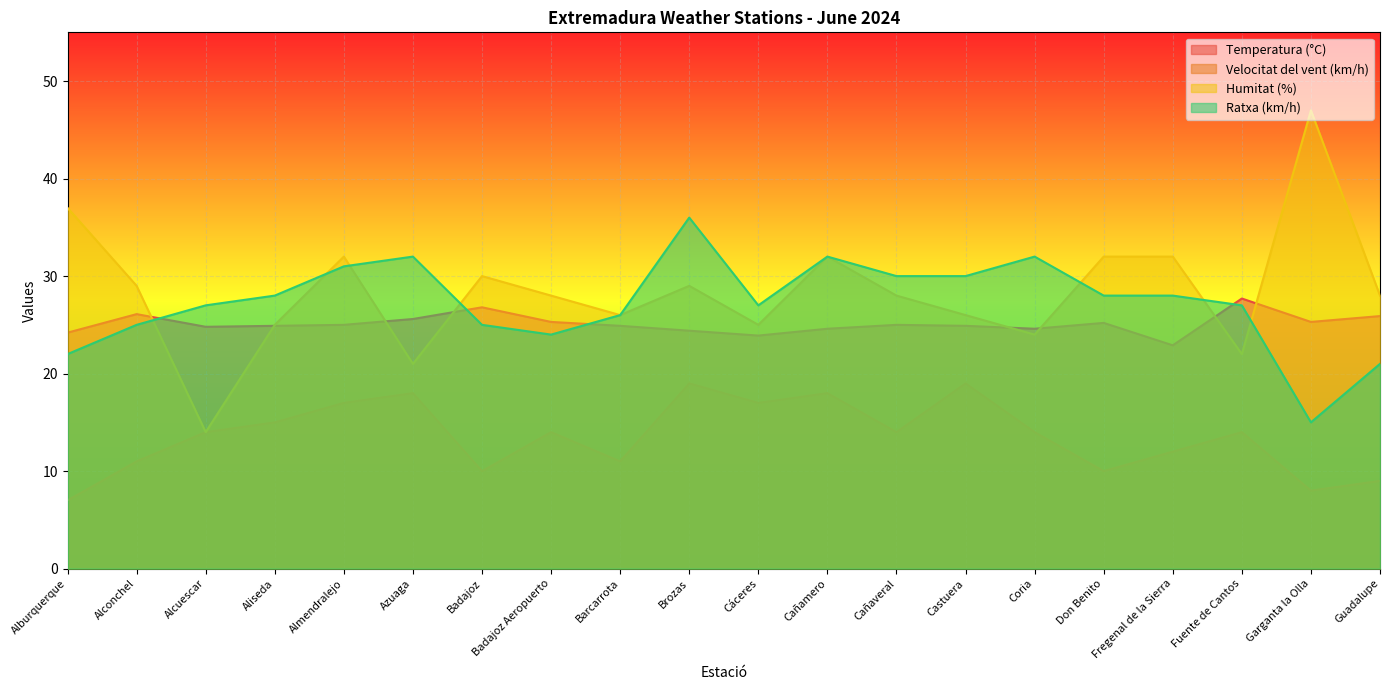

Does the chart display data point markers on the line(s)?

No